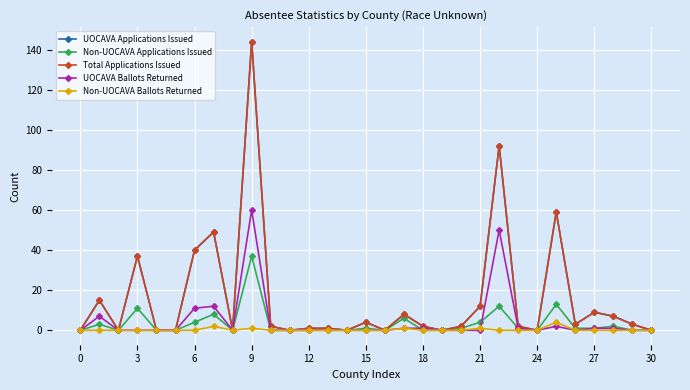

Does the chart have visible grid lines?

Yes